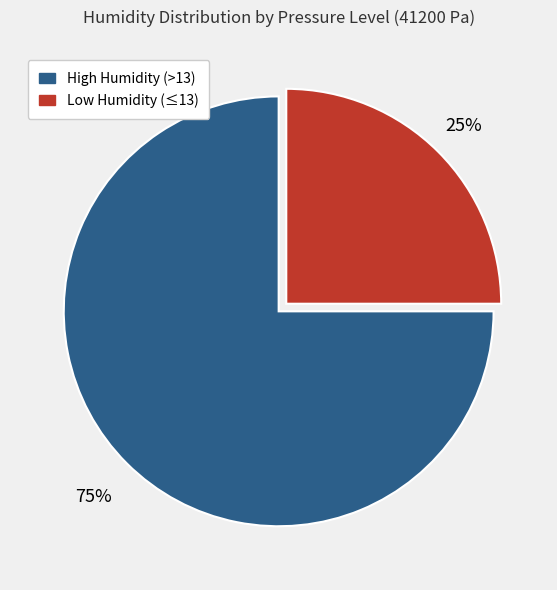

Is there any slice that represents more than half of the pie?

Yes